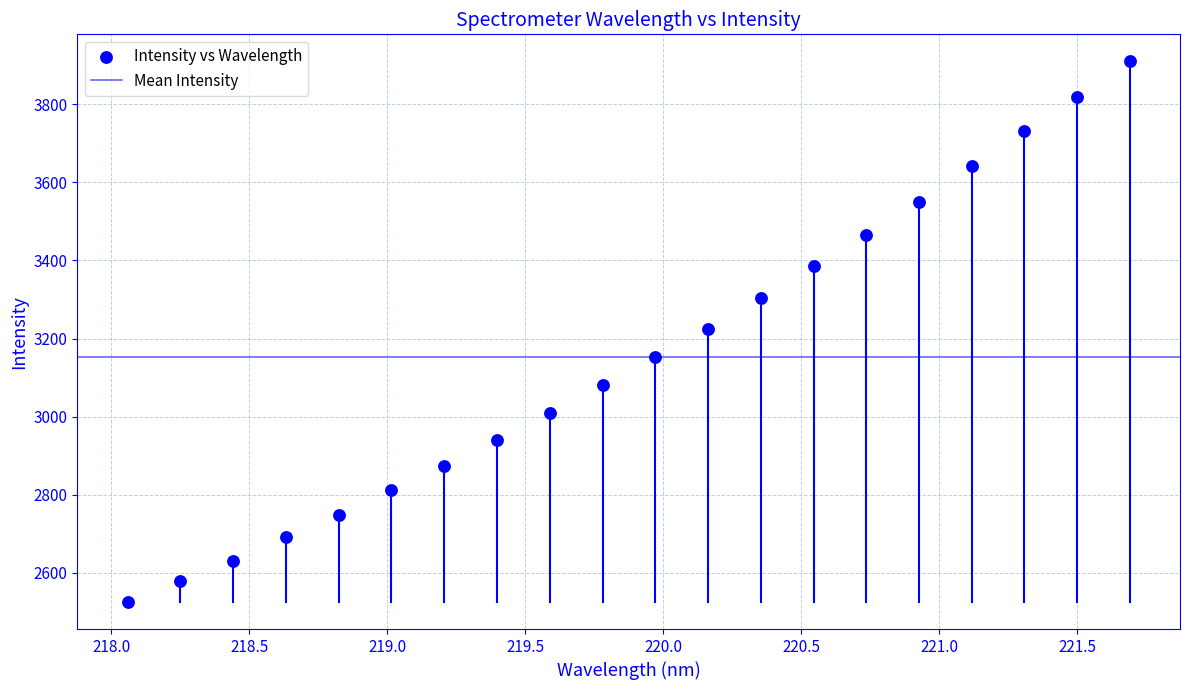

What is the range of Y values (max minus min)?

1384.5